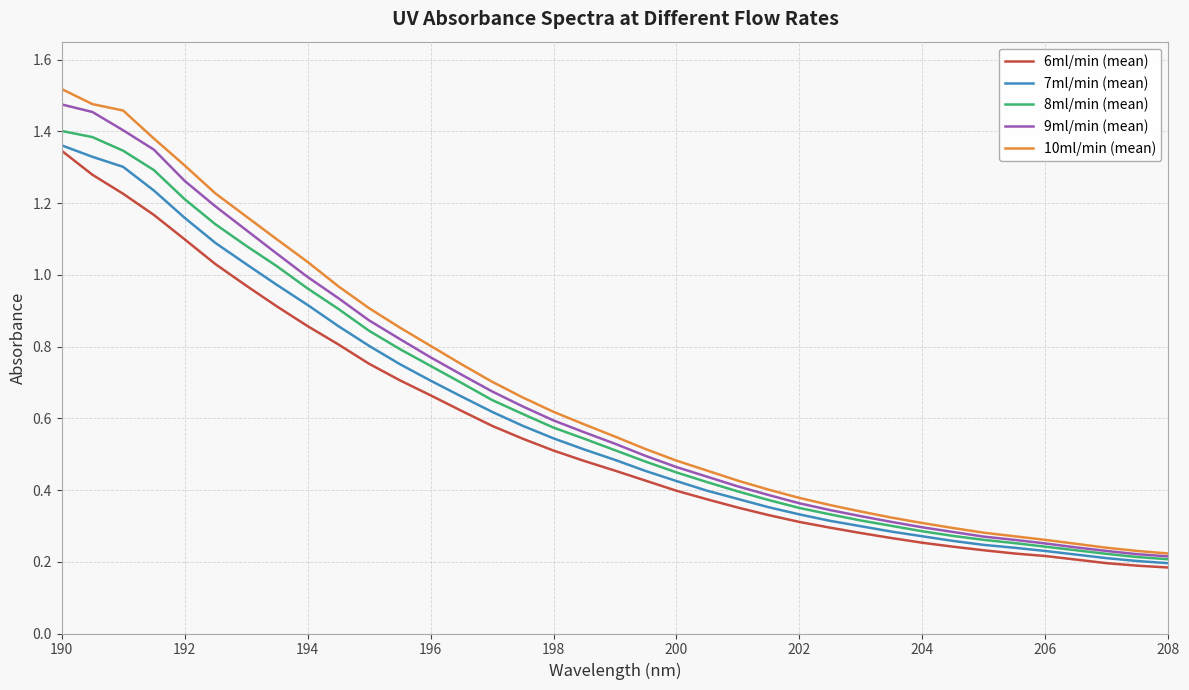

Which series has the widest spread of values?

10ml/min (mean)